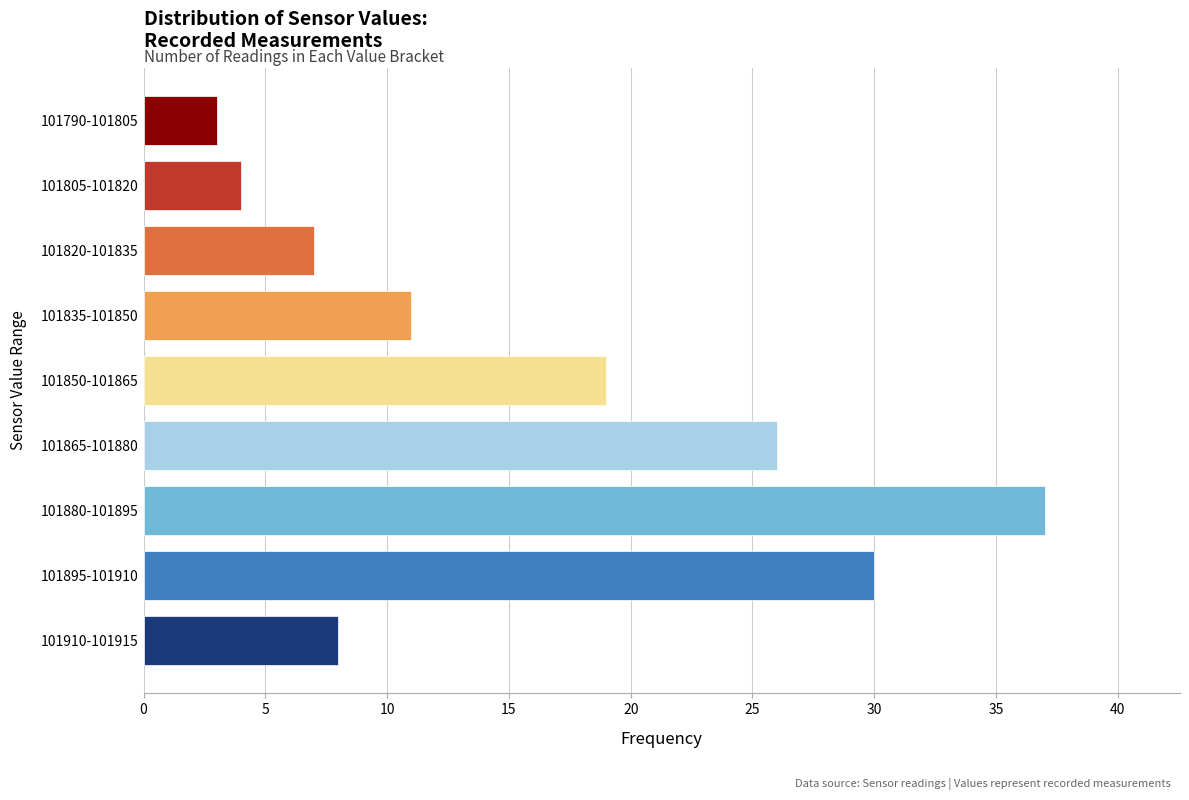

Reading top to bottom, what are all the values shown in this chart?

3	4	7	11	19	26	37	30	8